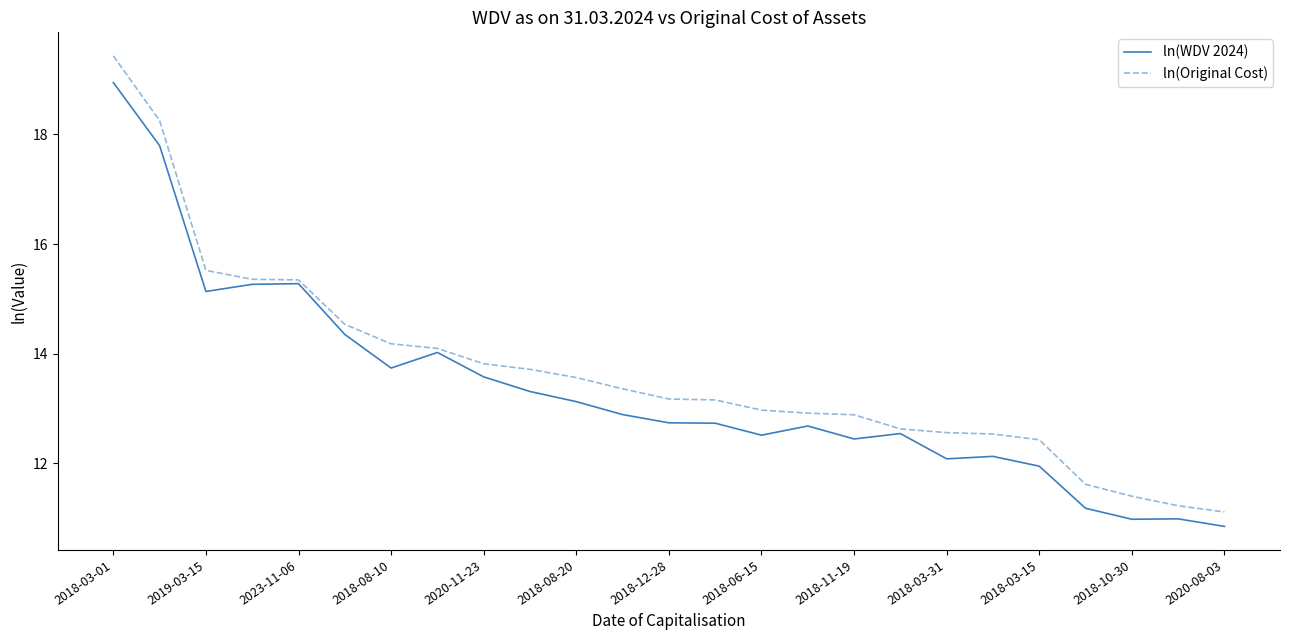

List the series in order of their peak value, highest first.

ln(Original Cost), ln(WDV 2024)